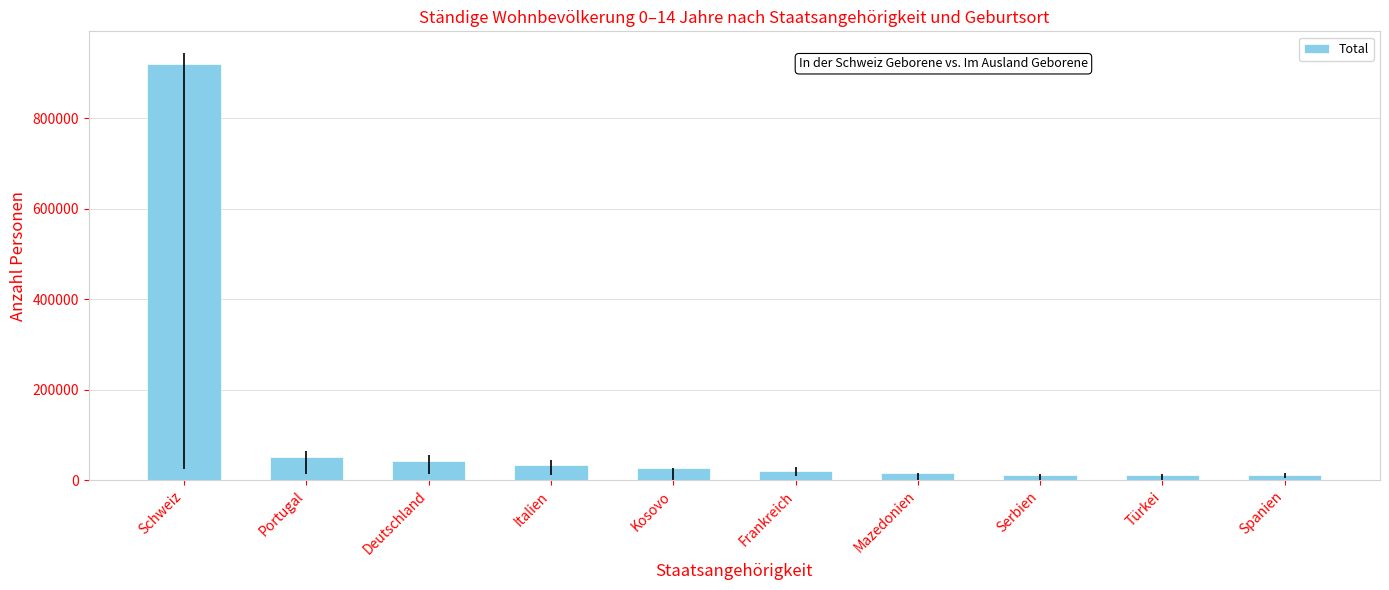

What is the sum of all values?

1141770